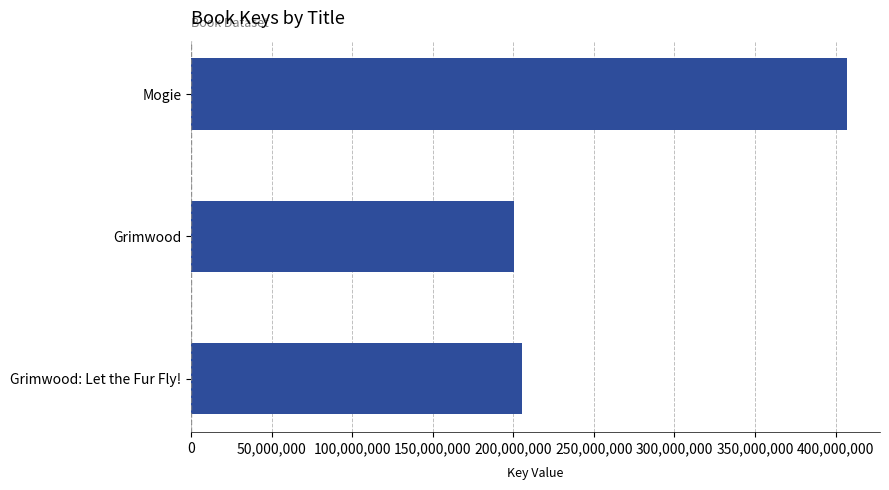

True or false: the data shows 108606162 at Grimwood: Let the Fur Fly!.

False